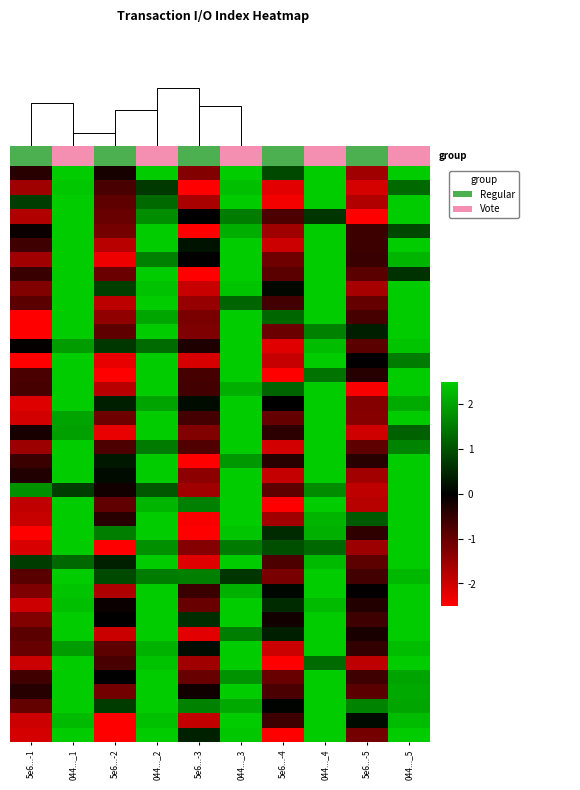

At how many categories does at least one series exceed -1?

10